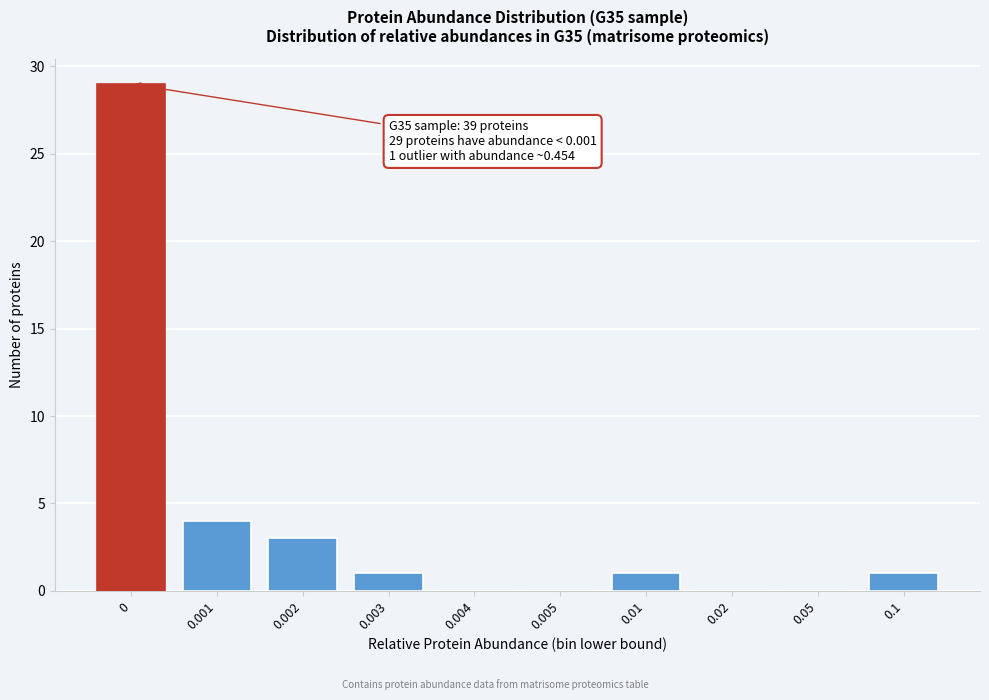

Reading right to left, list all the values displayed in this chart.

0.1=1	0.05=0	0.02=0	0.01=1	0.005=0	0.004=0	0.003=1	0.002=3	0.001=4	0=29